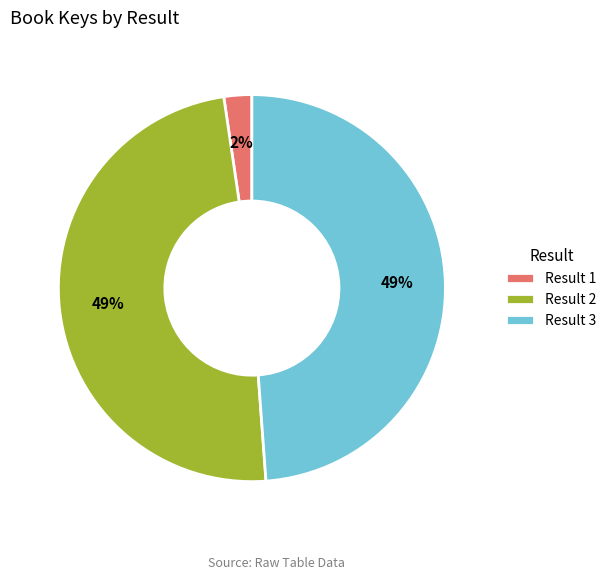

Does any single category account for the majority?

No